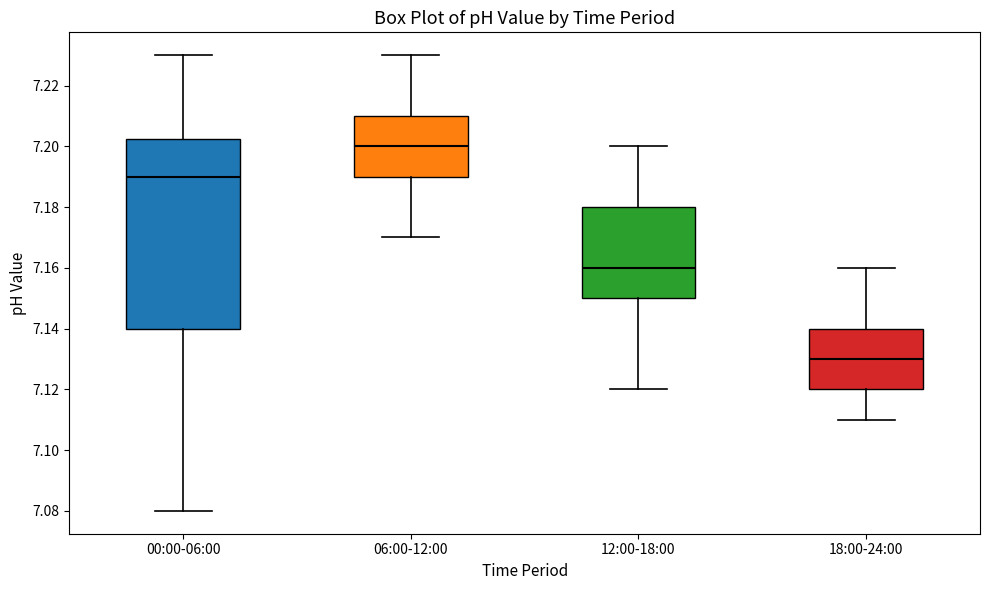

Reading left to right, read every box against the y-axis: the position of its median line, the range the box covers, and the ends of its whiskers. The values are not printed on the chart, so give them approximately, as read against the axis.

00:00-06:00: median 7.190, box 7.140 to 7.202, whiskers 7.080 to 7.230
06:00-12:00: median 7.200, box 7.190 to 7.210, whiskers 7.170 to 7.230
12:00-18:00: median 7.160, box 7.150 to 7.180, whiskers 7.120 to 7.200
18:00-24:00: median 7.130, box 7.120 to 7.140, whiskers 7.110 to 7.160